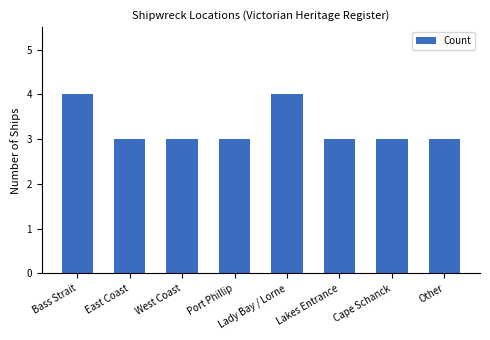

What position from the right is Lady Bay / Lorne?

4